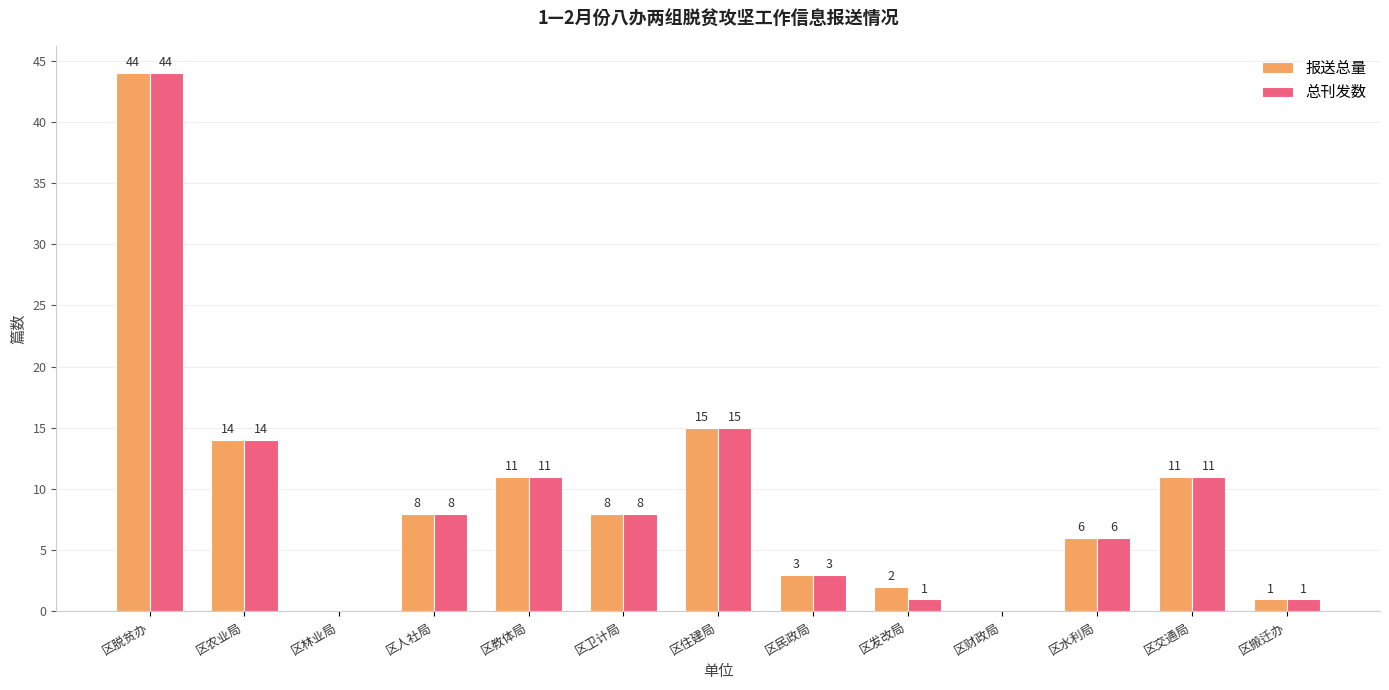

At which label does 报送总量 first exceed 8?

区脱贫办